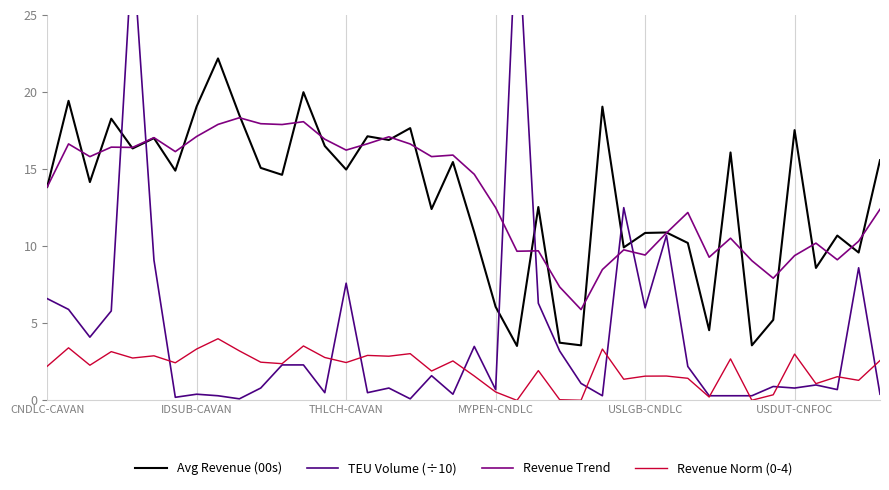

Is it true that Revenue Trend equals 16.2 at THLCH-CAVAN?

True